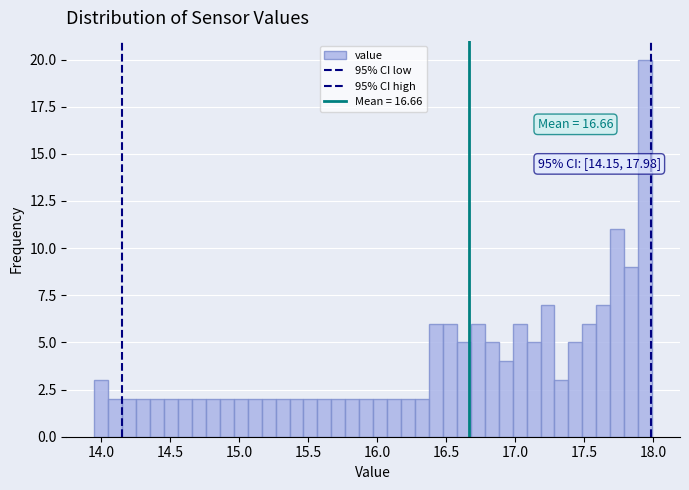

Read against the x-axis, roughly where is the centre of the tallest bar?

17.95